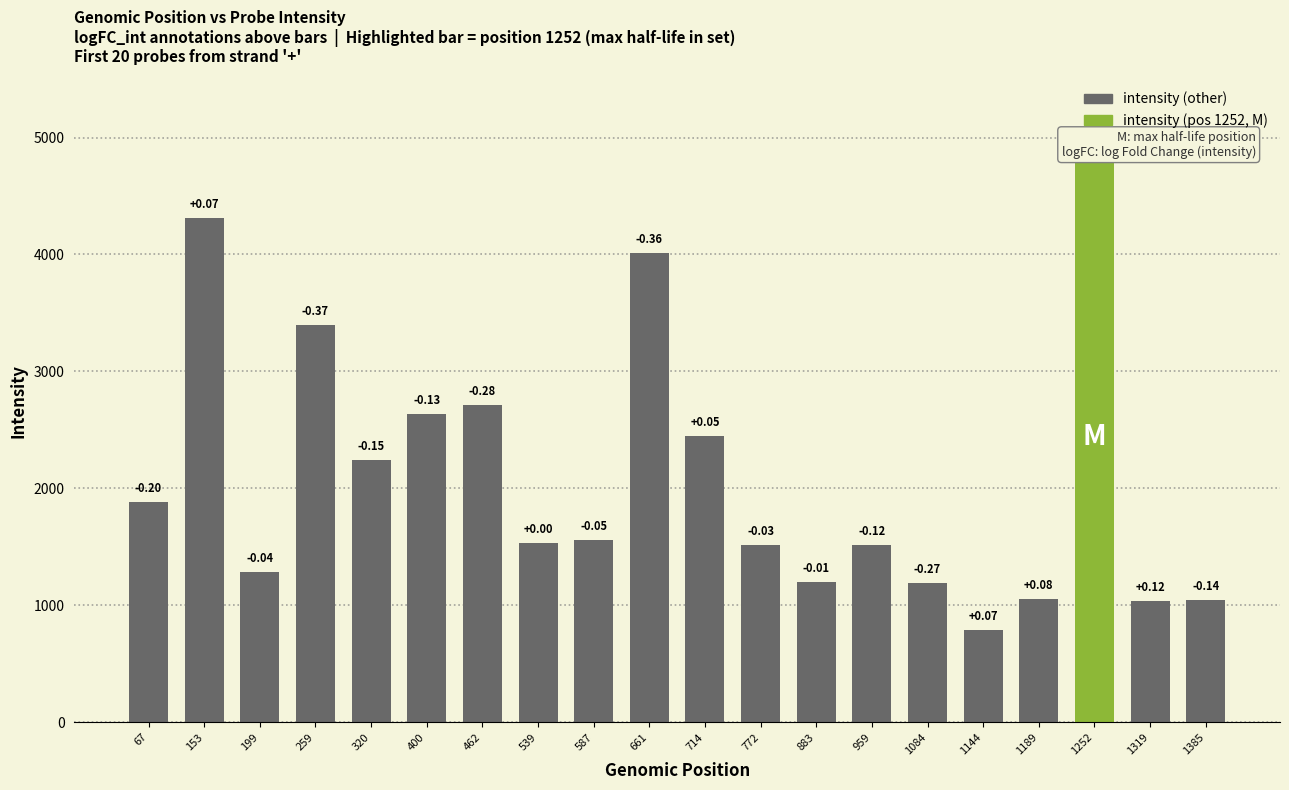

Is it true that the value at 714 is 2446.2?

True